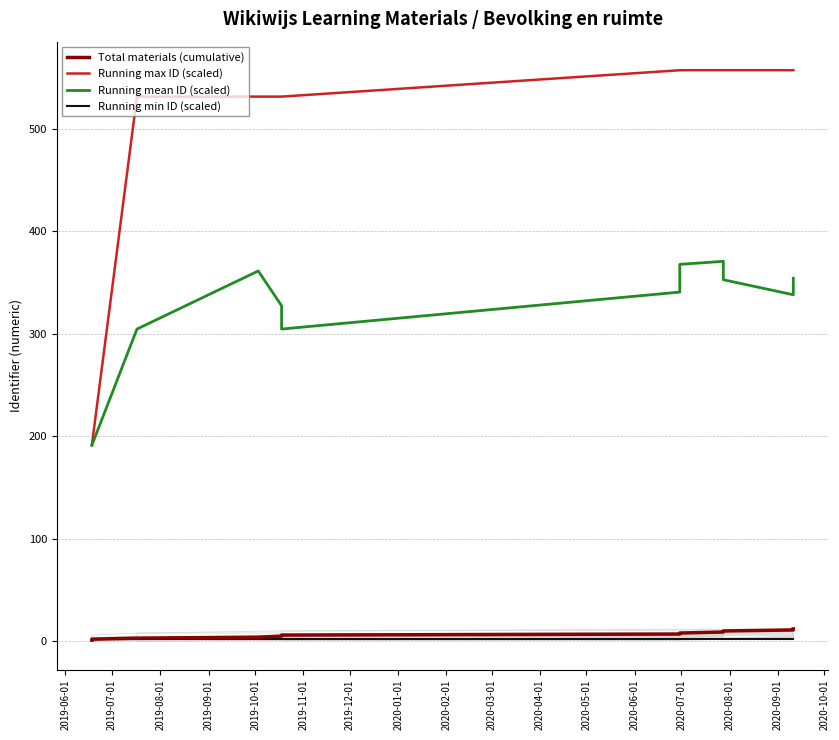

True or false: Total materials (cumulative) and Running max ID (scaled) cross at least once.

False